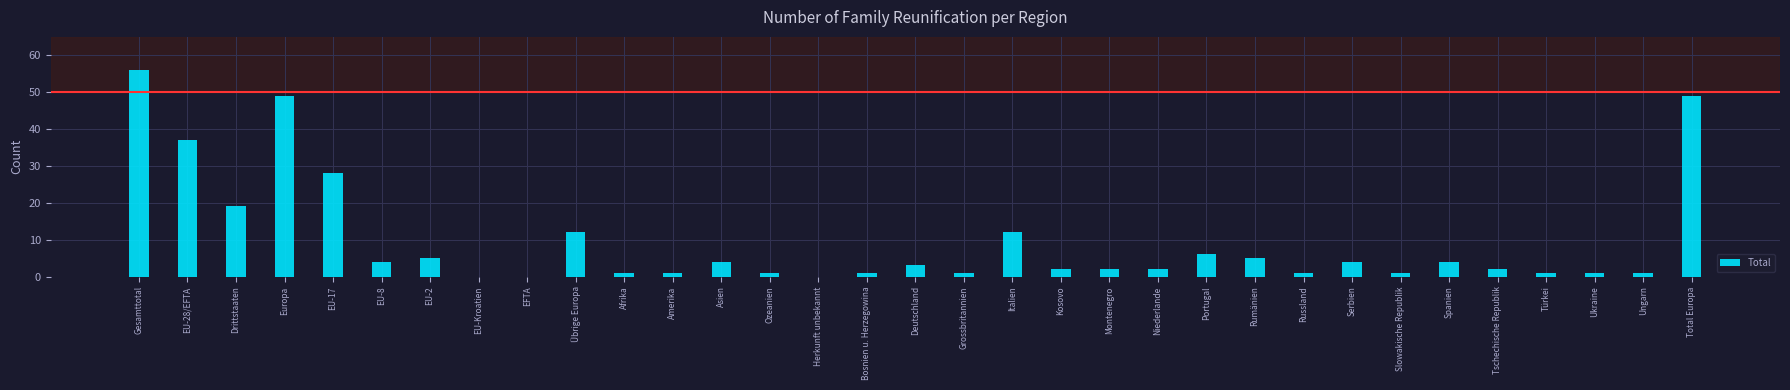

Is it true that the value at EU-28/EFTA is 37?

True